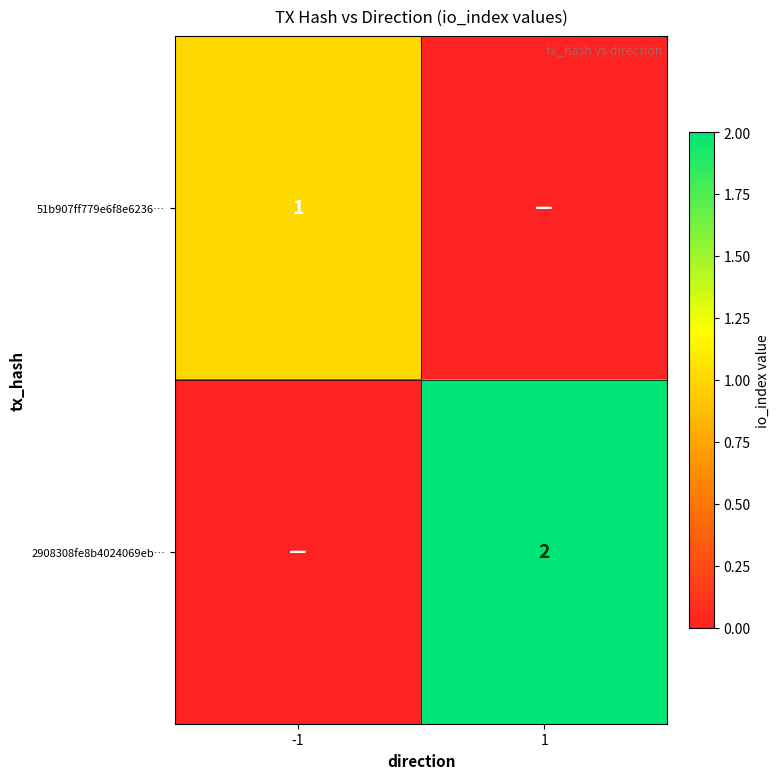

At how many categories does at least one series exceed 1?

1